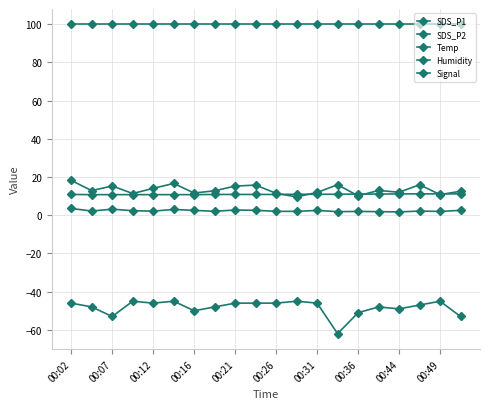

Where is Temp nearest to the value 11?

11